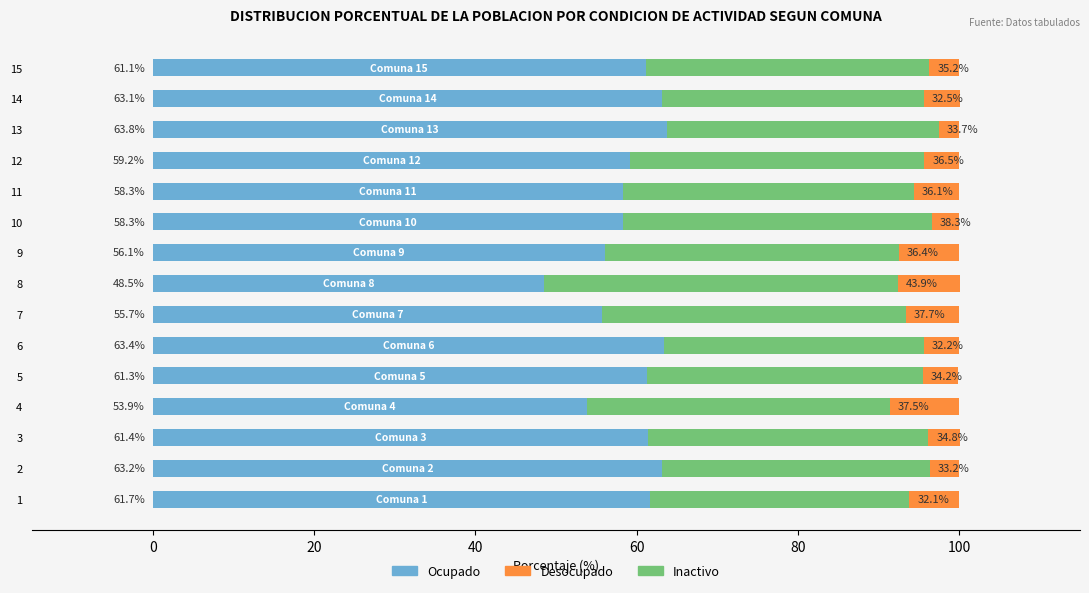

Which category has the highest value in the Ocupado series?

13